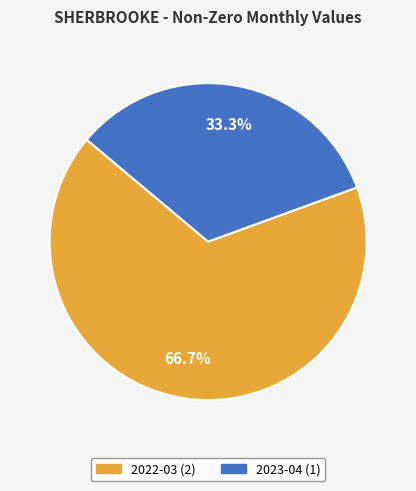

To the nearest percent, what is the difference between the largest and smallest slice percentages?

33%